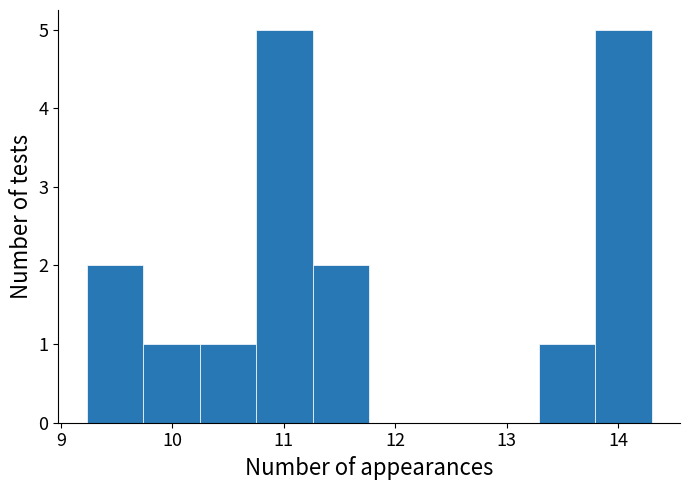

Reading left to right, transcribe this chart: for each bar, give the range it covers on the x-axis and its height. Neither the bar edges nor the heights are printed on the chart, so give them approximately, as read against the axes.

9.2 to 9.7: 2
9.7 to 10.2: 1
10.2 to 10.8: 1
10.8 to 11.3: 5
11.3 to 11.8: 2
11.8 to 12.3: 0
12.3 to 12.8: 0
12.8 to 13.3: 0
13.3 to 13.8: 1
13.8 to 14.3: 5